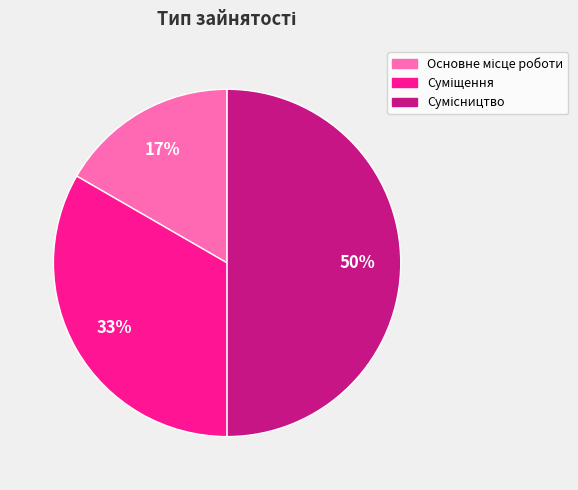

To the nearest percent, what is the average slice percentage?

33%